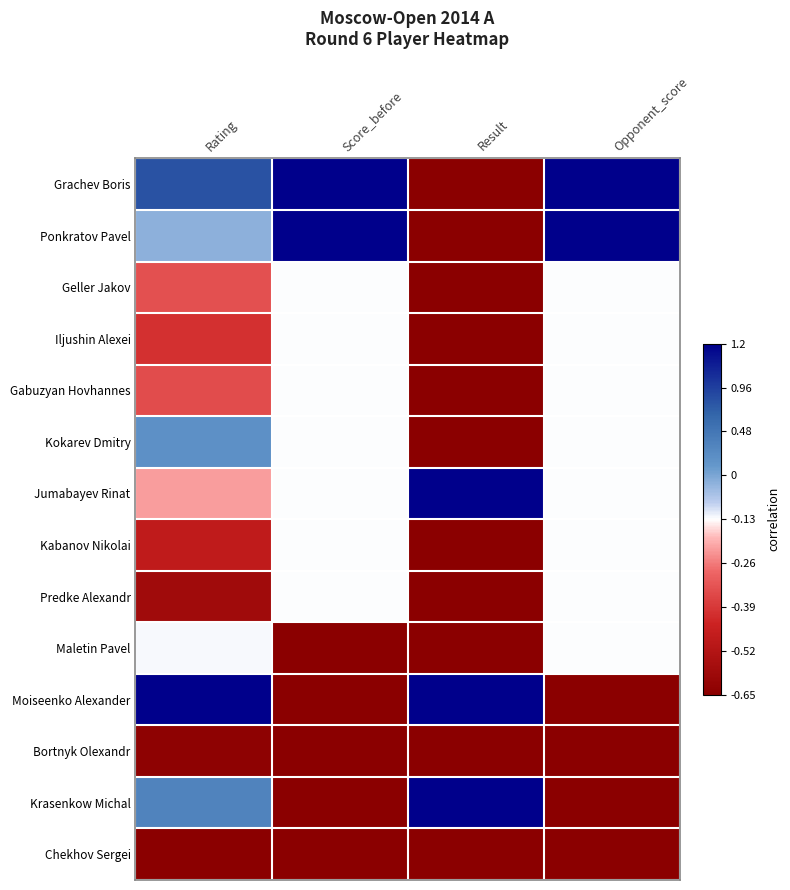

Which series changed the most between Score_before and Opponent_score?

Maletin Pavel